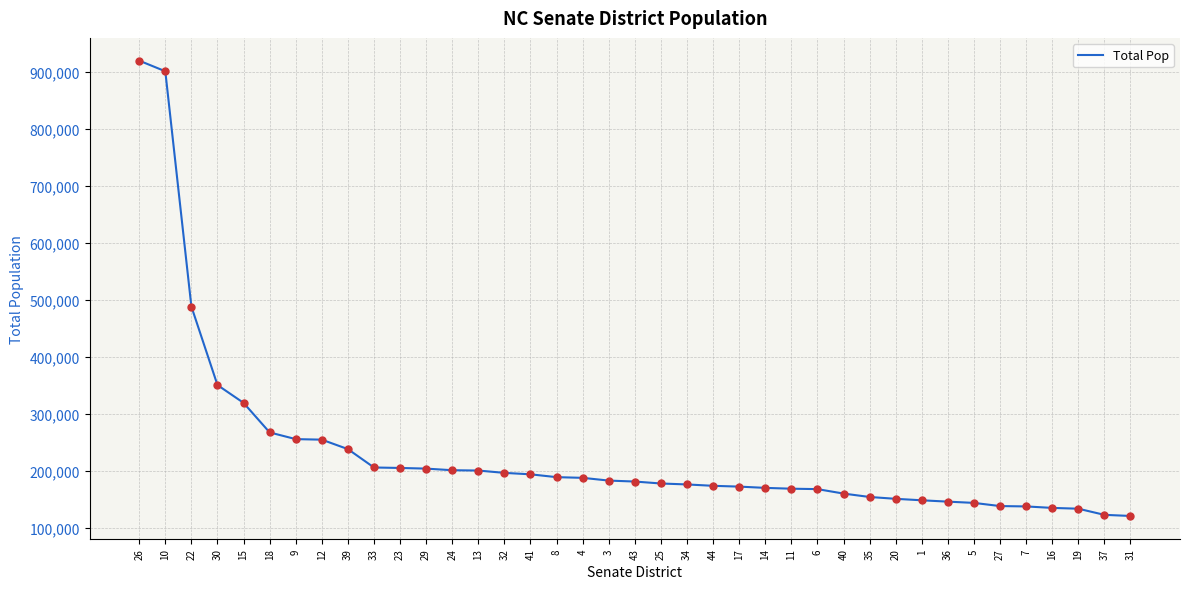

What is the change in value from 34 to 20?

-25212